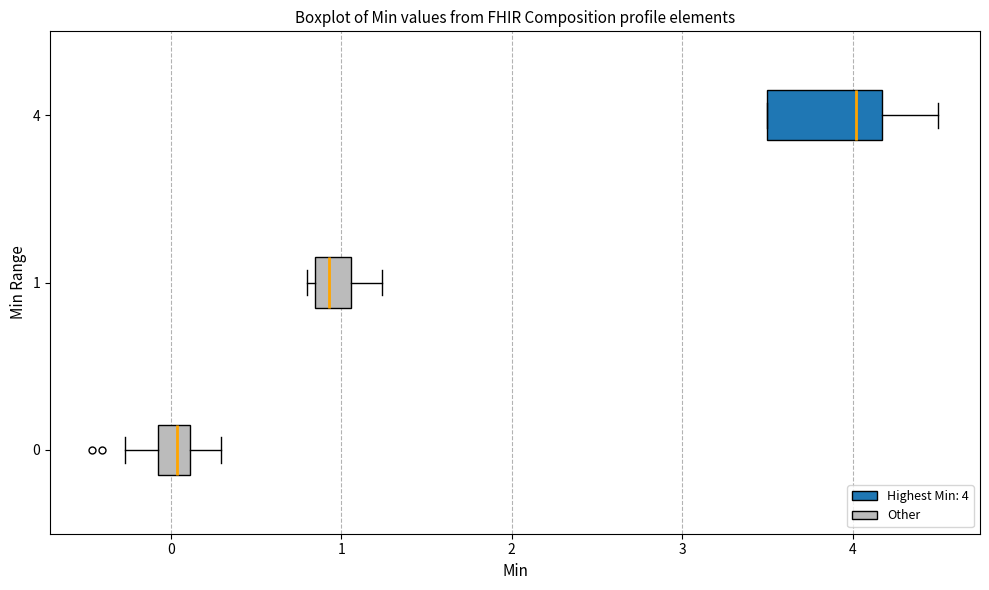

Reading bottom to top, transcribe this box plot: for each box, give where its median line is, the range the box spans, and where its two whiskers end, as read against the x-axis. The values are not printed on the chart, so give them approximately, as read against the axis.

0: median 0.0, box -0.1 to 0.1, whiskers -0.3 to 0.3
1: median 0.9, box 0.8 to 1.1, whiskers 0.8 (just left of the box's left edge) to 1.2
4: median 4.0, box 3.5 to 4.2, whiskers 3.5 to 4.5